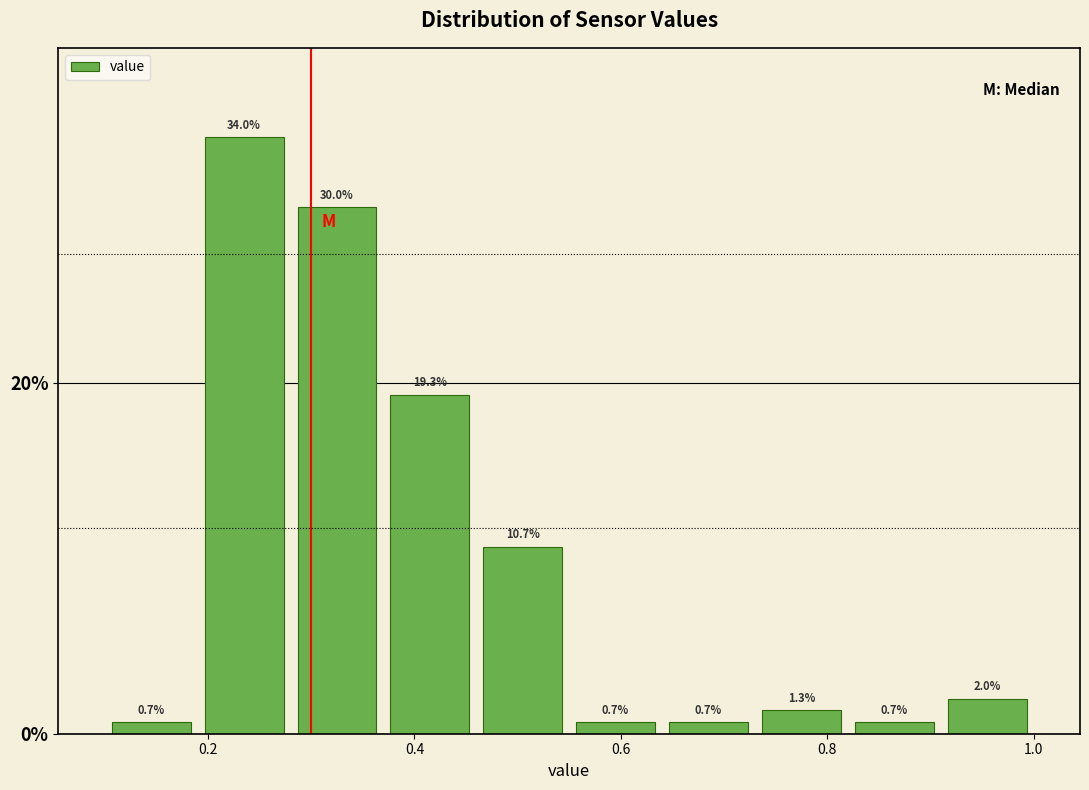

Reading left to right, list every bar in this chart as the range it spans on the x-axis followed by its height. The bar edges are not printed on the chart, so give them approximately, as read against the axis.

0.10 to 0.19: 0.7
0.19 to 0.28: 34.0
0.28 to 0.37: 30.0
0.37 to 0.46: 19.3
0.46 to 0.55: 10.7
0.55 to 0.64: 0.7
0.64 to 0.73: 0.7
0.73 to 0.82: 1.3
0.82 to 0.91: 0.7
0.91 to 1.00: 2.0